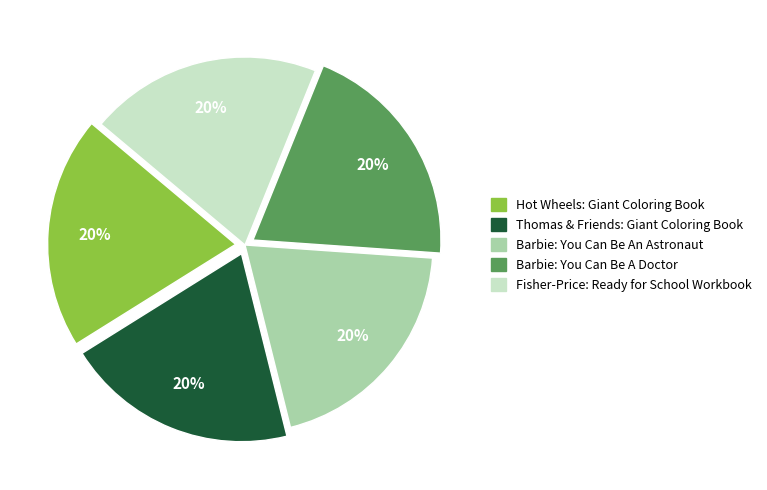

Combined, do Barbie: You Can Be An Astronaut and Thomas & Friends: Giant Coloring Book account for over 50%?

No